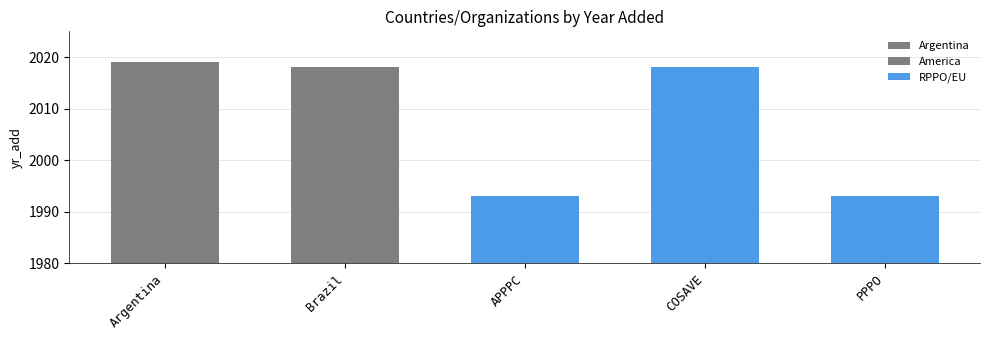

How many data points are above 2018?

1